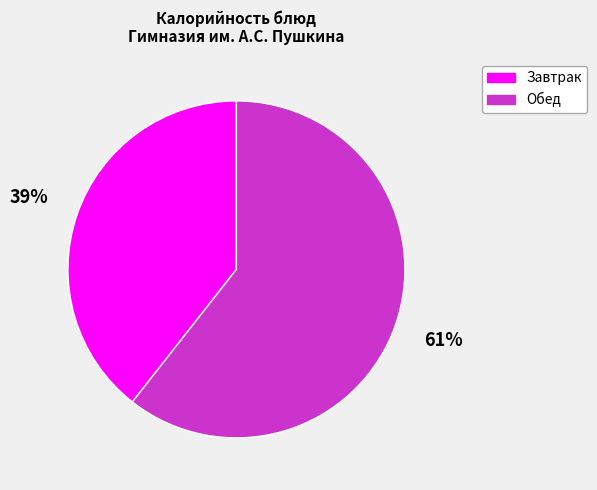

To the nearest percent, what is the average slice percentage?

50%